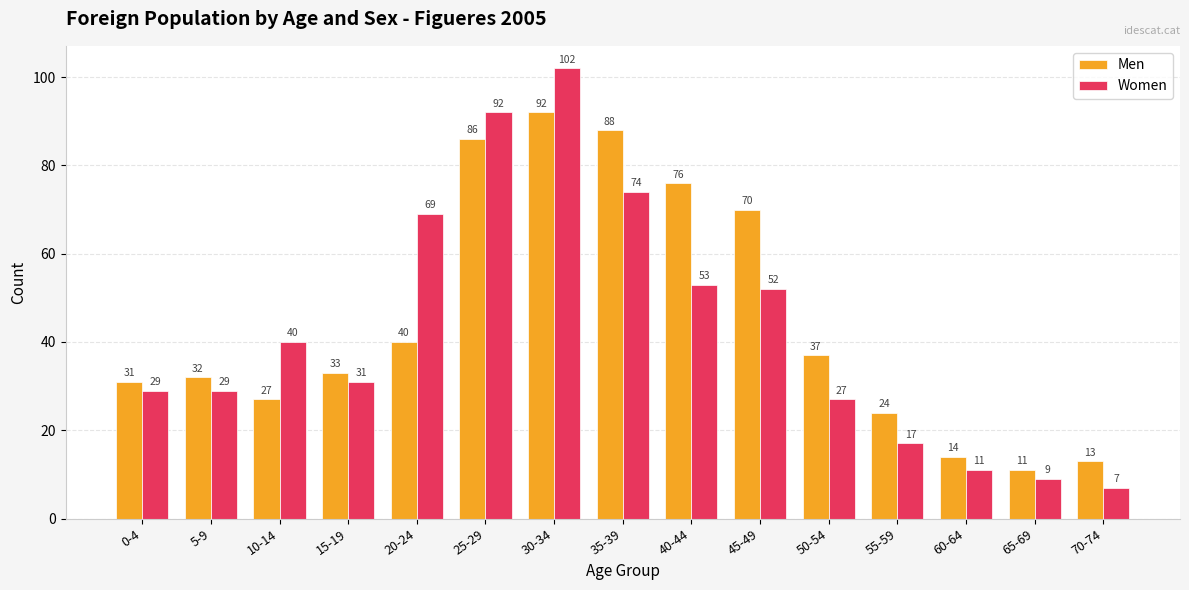

What is the difference between the maximum and minimum values in the Women series?

95